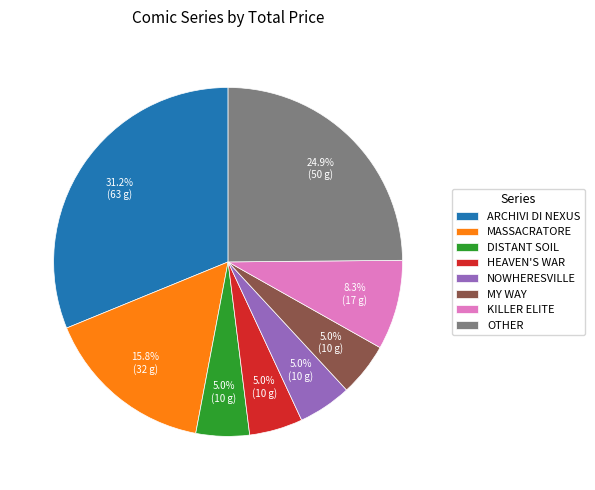

What portion of the pie excludes OTHER?

75.1%